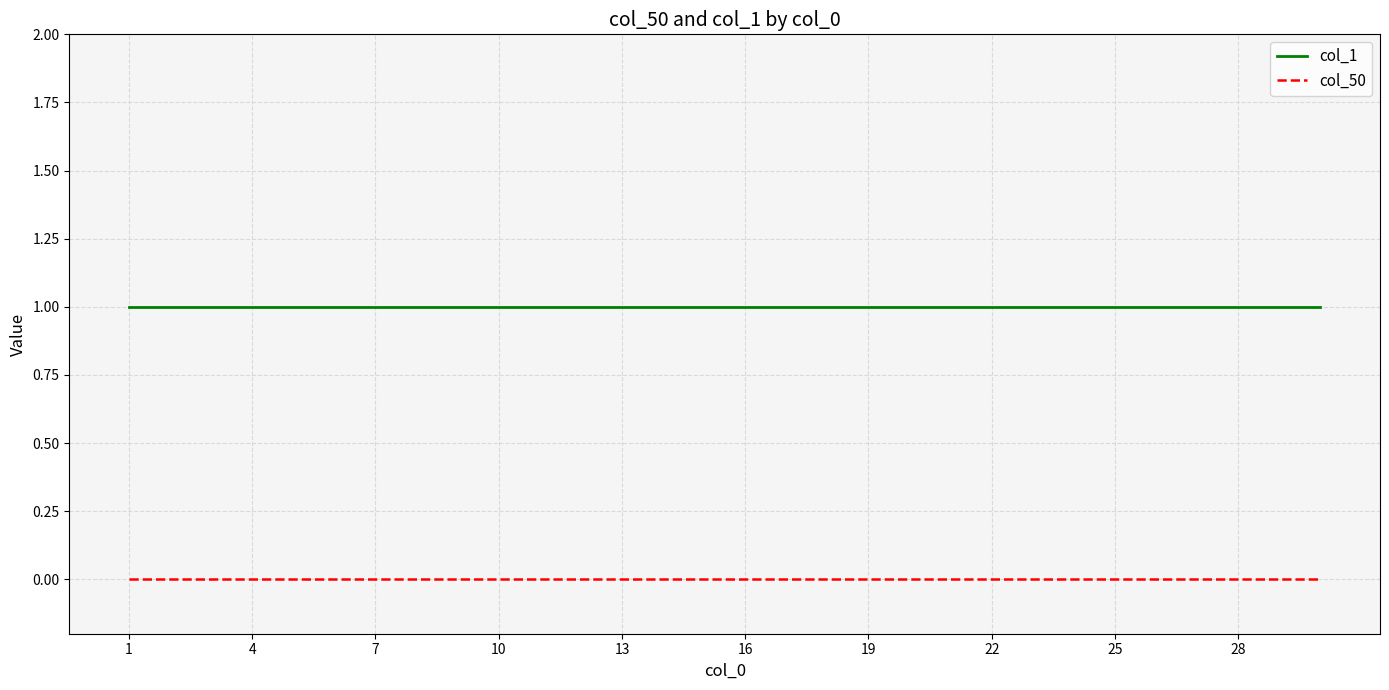

At how many categories does at least one series exceed 0?

30